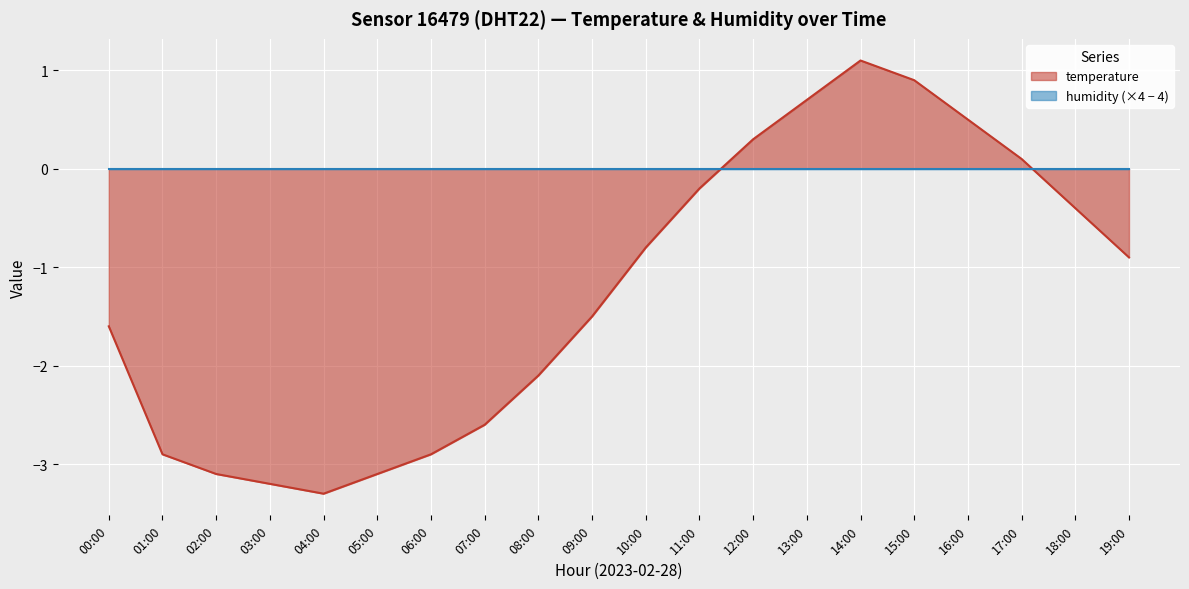

How many data points are above 0?

6